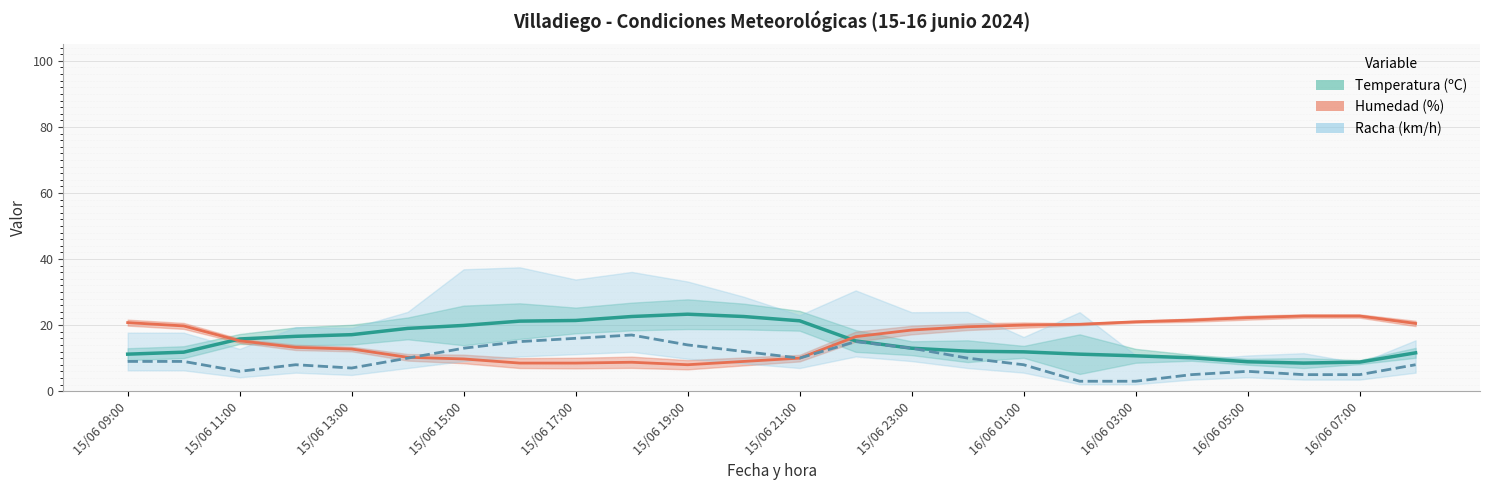

What is the total value across all series at 16/06 04:00?

36.6